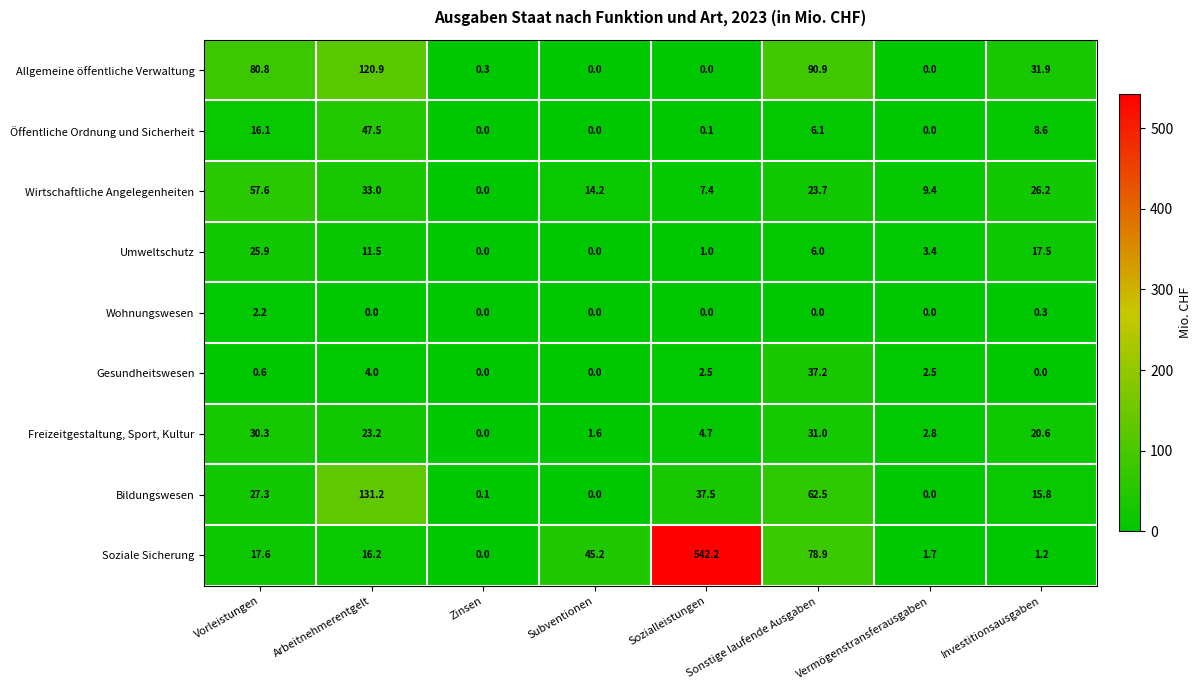

Rank the series by their maximum value, from highest to lowest.

Soziale Sicherung, Bildungswesen, Allgemeine öffentliche Verwaltung, Wirtschaftliche Angelegenheiten, Öffentliche Ordnung und Sicherheit, Gesundheitswesen, Freizeitgestaltung, Sport, Kultur, Umweltschutz, Wohnungswesen